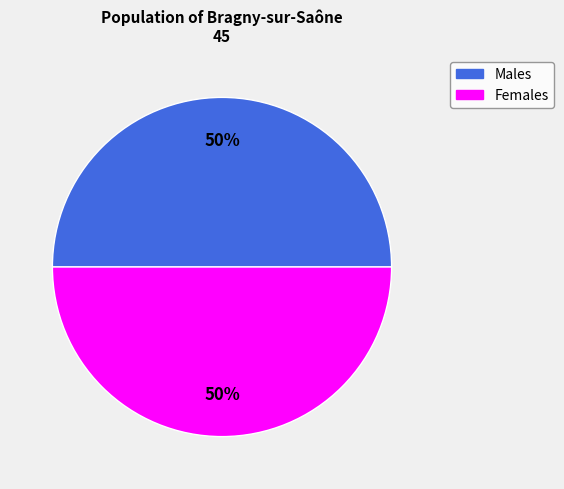

To the nearest percent, what is the average slice percentage?

50%